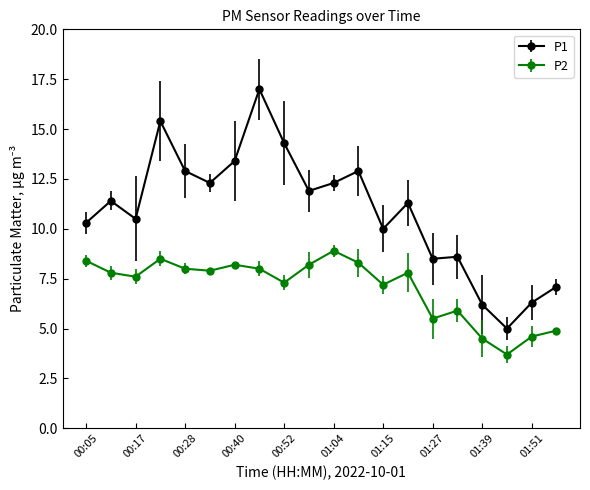

True or false: P1 and P2 cross at least once.

False